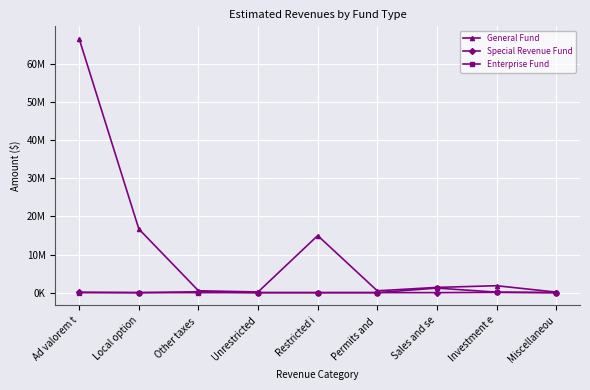

Which category has the lowest value across all series?

Local option